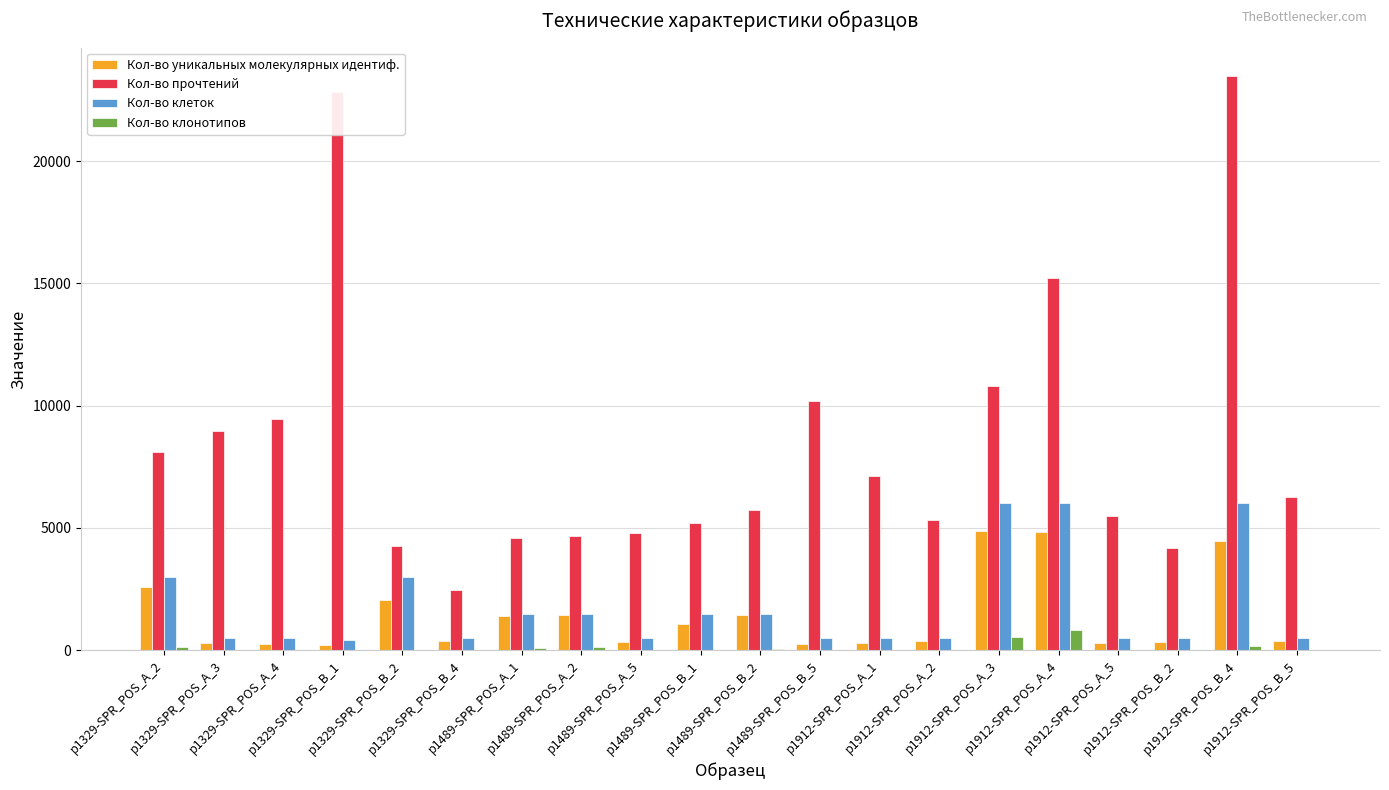

What is the greatest value displayed?

23468